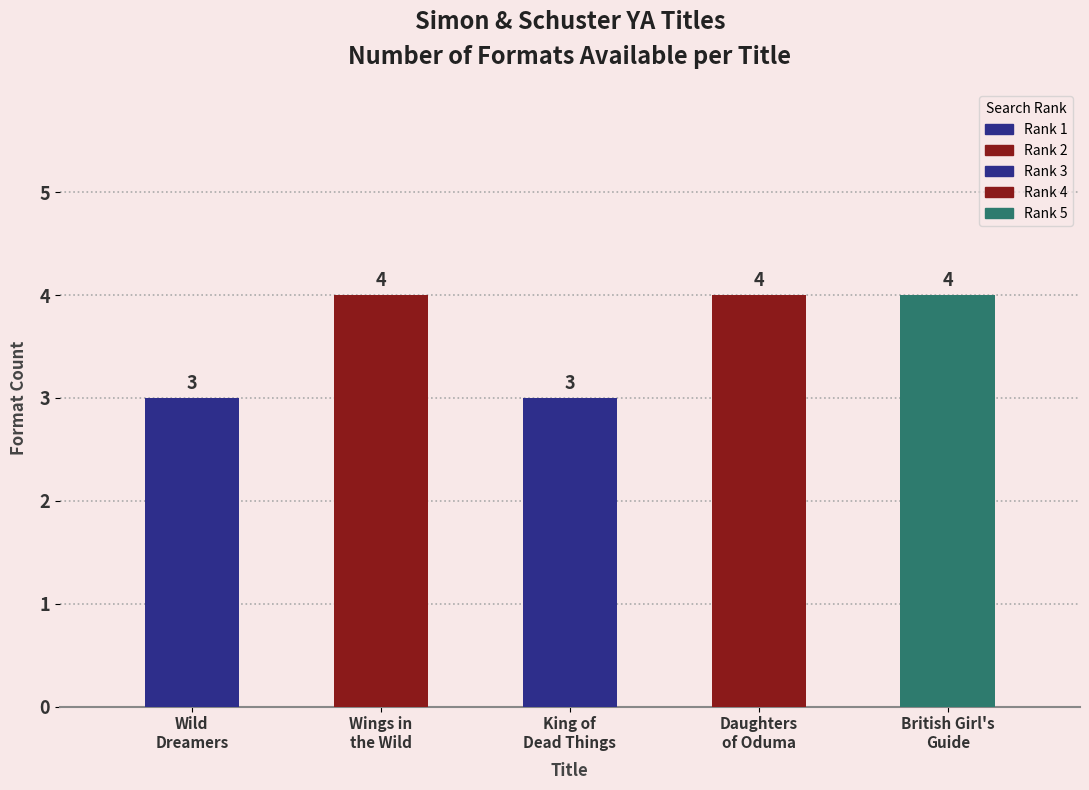

What is the label of the 4th bar from the left?

Daughters of Oduma